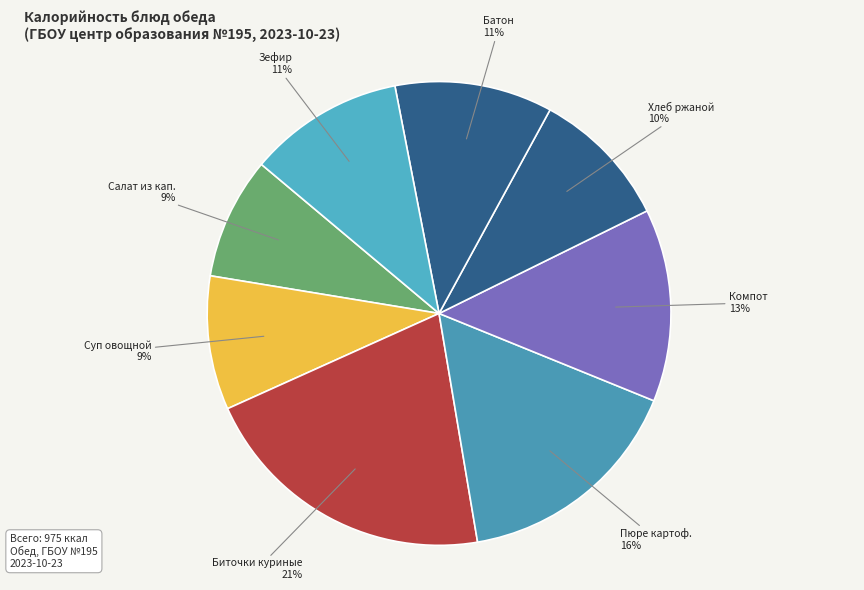

Count the number of slices in the pie.

8